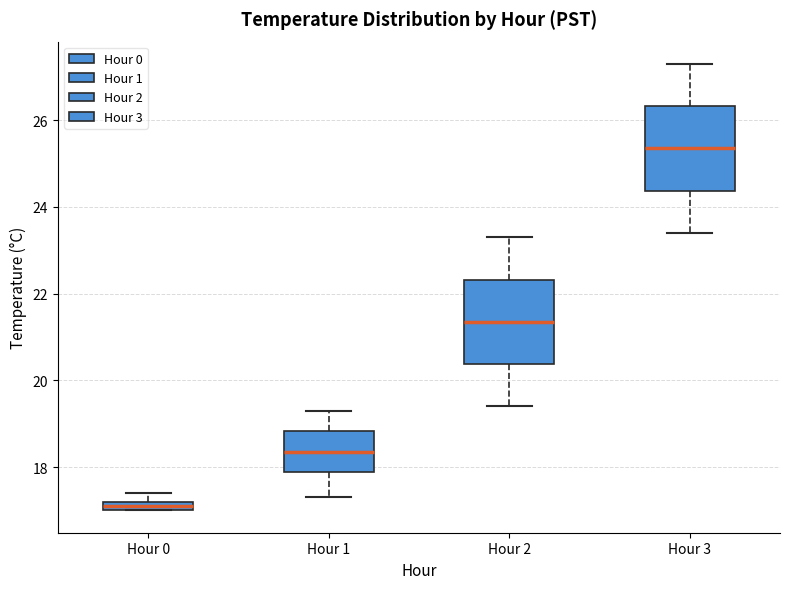

Which box has the highest median line?

Hour 3